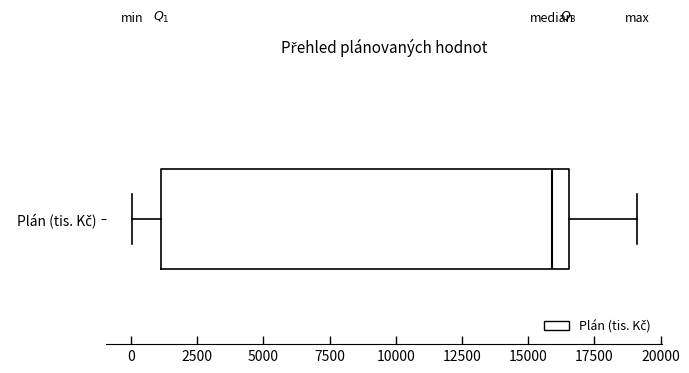

Where does the left whisker of the box for Plán (tis. Kč) end on the x-axis? The values are not printed on the chart, so give them approximately, as read against the axis.

0